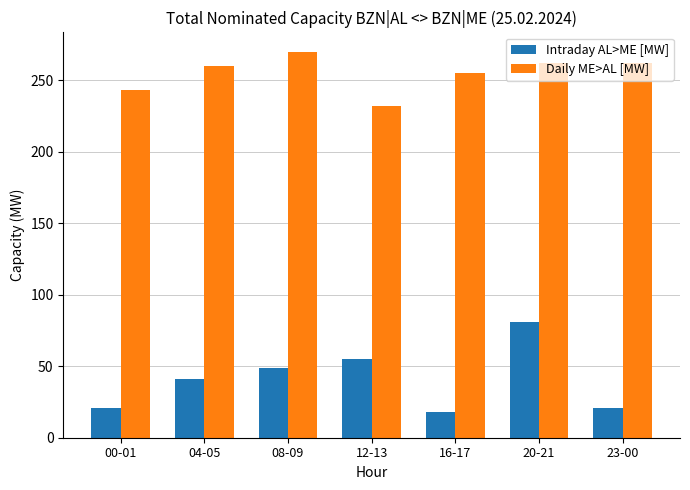

At 08-09, list the series in order from largest to smallest.

Daily ME>AL [MW], Intraday AL>ME [MW]